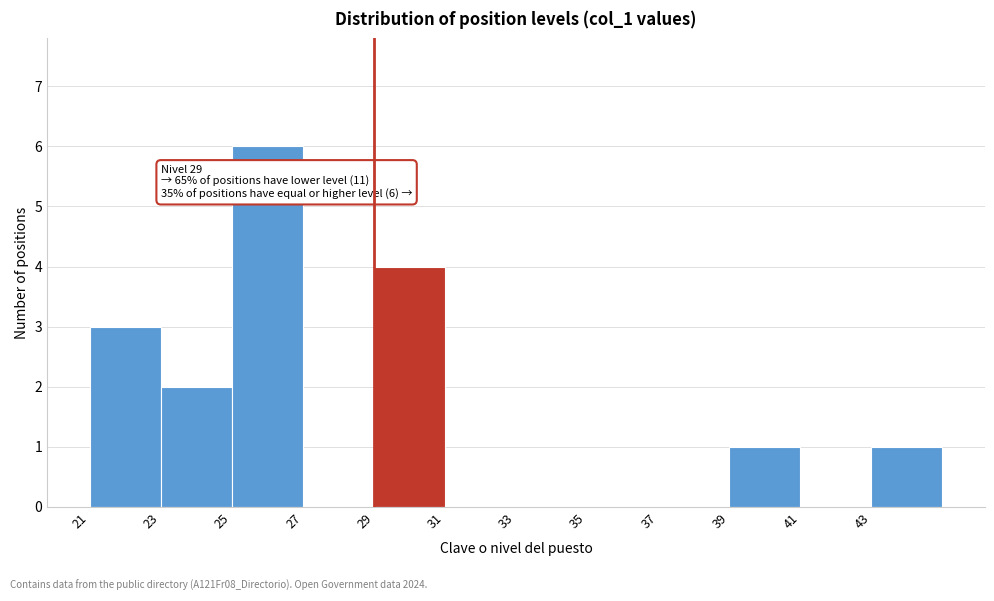

Over which range of the x-axis is the bar tallest?

25 to 27